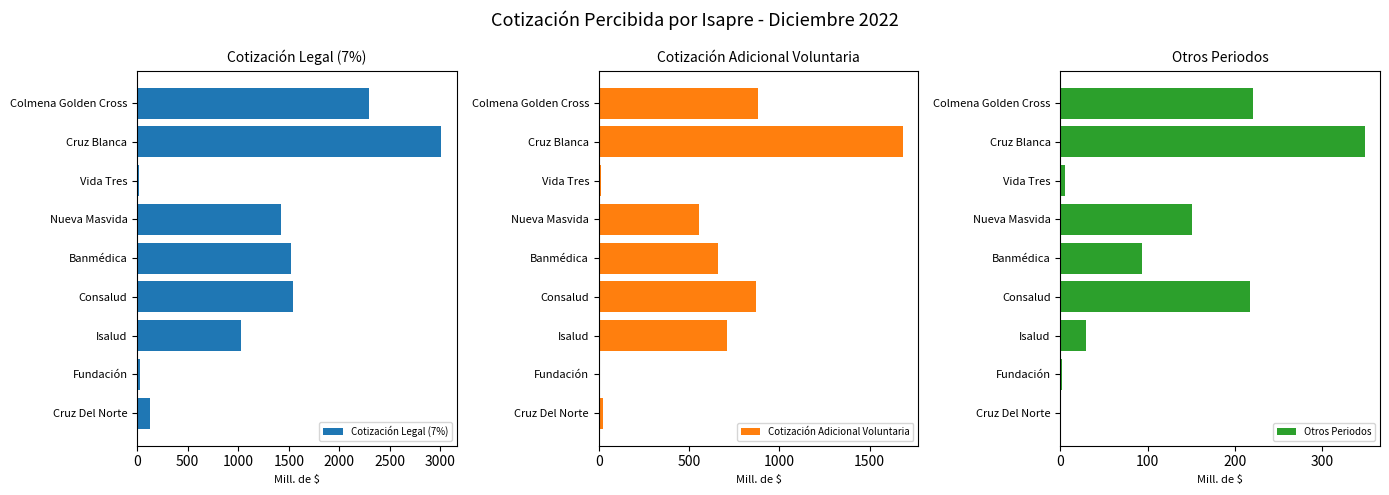

Reading right to left, transcribe all the data shown in this chart.

Cotización Legal (7%): 122.9	24.8	1027.1	1538.5	1520.6	1425.5	21.4	3010.3	2293.1
Cotización Adicional Voluntaria: 22.4	7.8	712.6	868.9	659.4	554.6	14.9	1684.8	881.1
Otros Periodos: 0.0	2.2	29.7	217.2	93.3	150.7	4.8	349.2	221.1